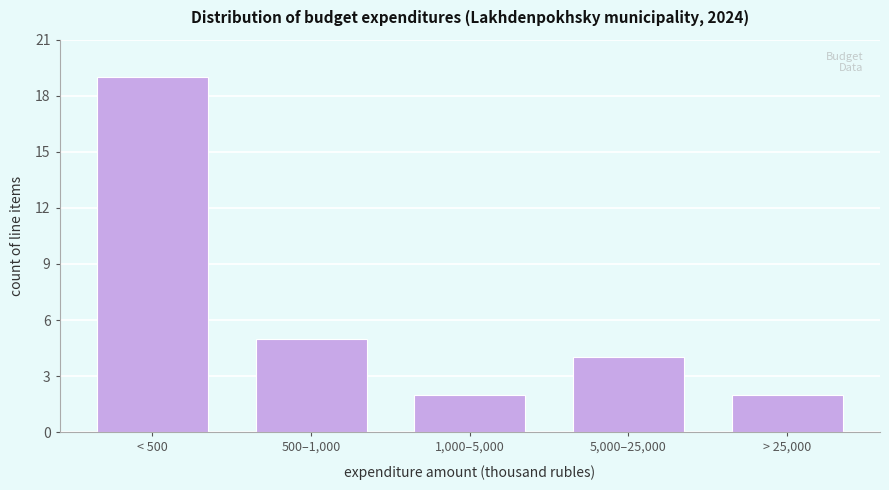

Reading left to right, transcribe all the data shown in this chart.

19	5	2	4	2